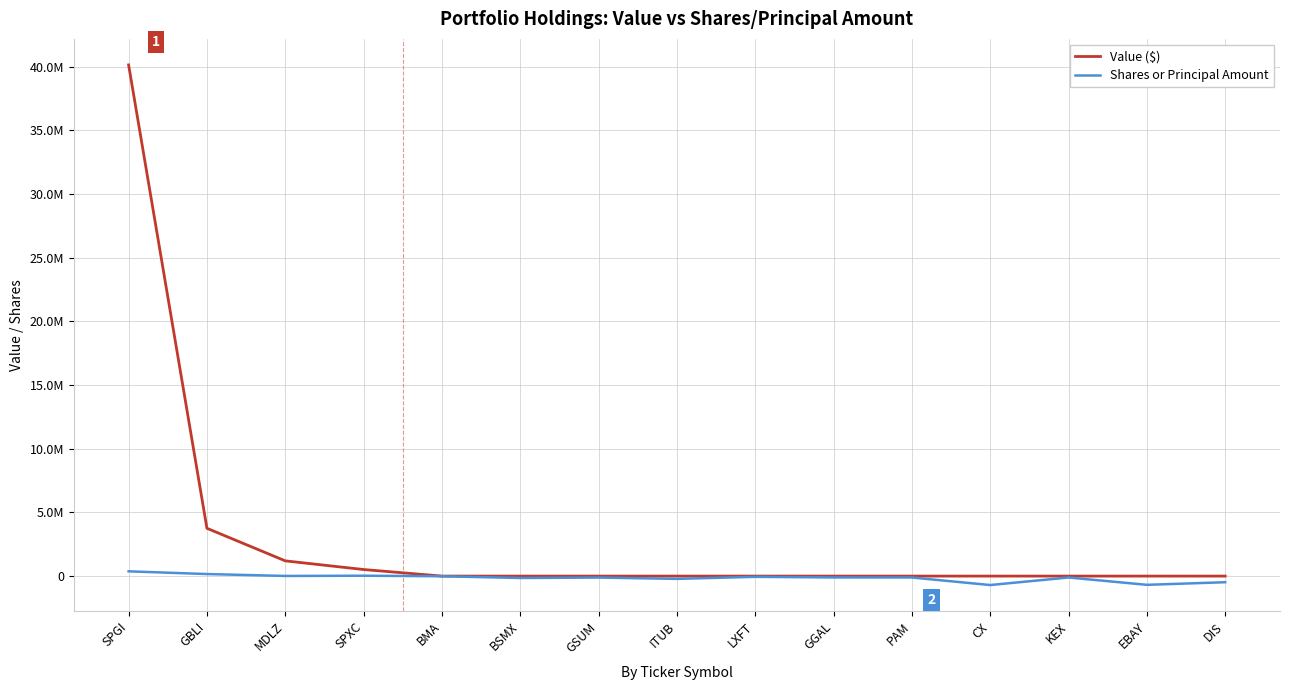

What is the value of the Value ($) point at the 2nd from the left?

3752000